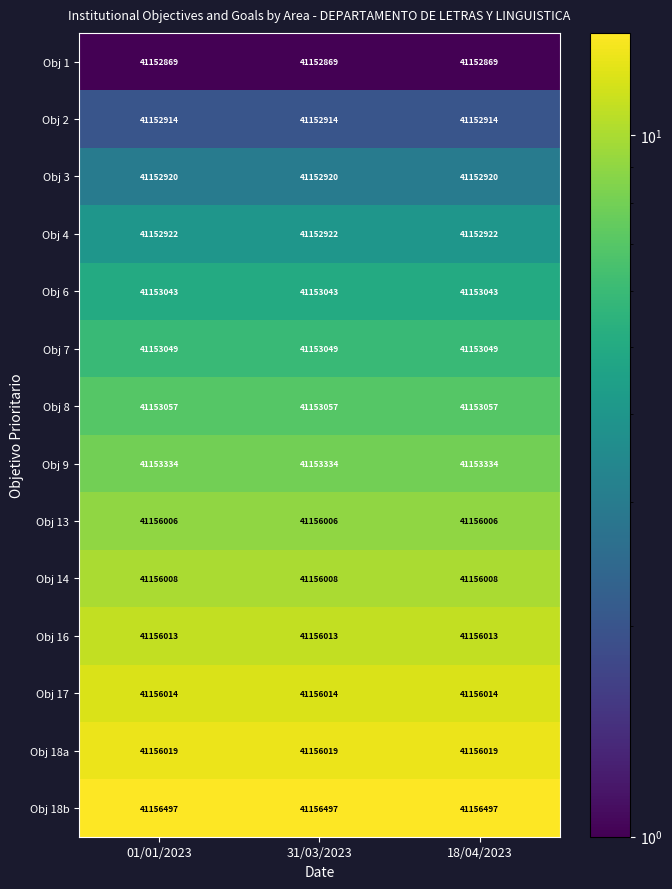

At 01/01/2023, list the series in order from largest to smallest.

Obj 18b, Obj 18a, Obj 17, Obj 16, Obj 14, Obj 13, Obj 9, Obj 8, Obj 7, Obj 6, Obj 4, Obj 3, Obj 2, Obj 1